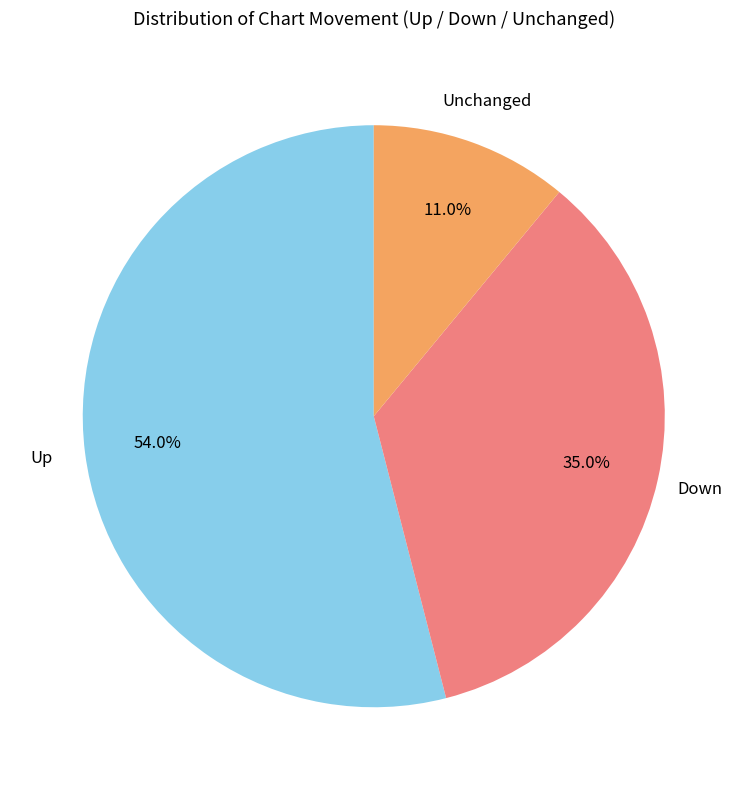

Approximately how many times larger is the value at Down compared to Unchanged?

3.2